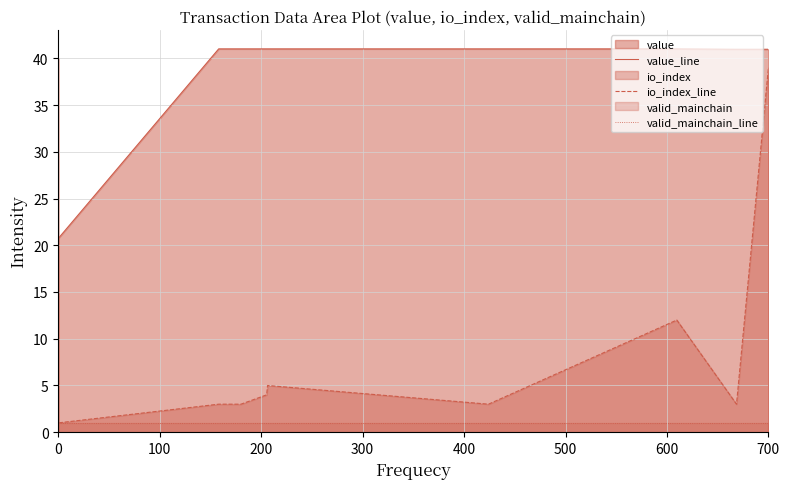

In io_index_line, how many points are higher than both neighbors (excluding endpoints)?

2